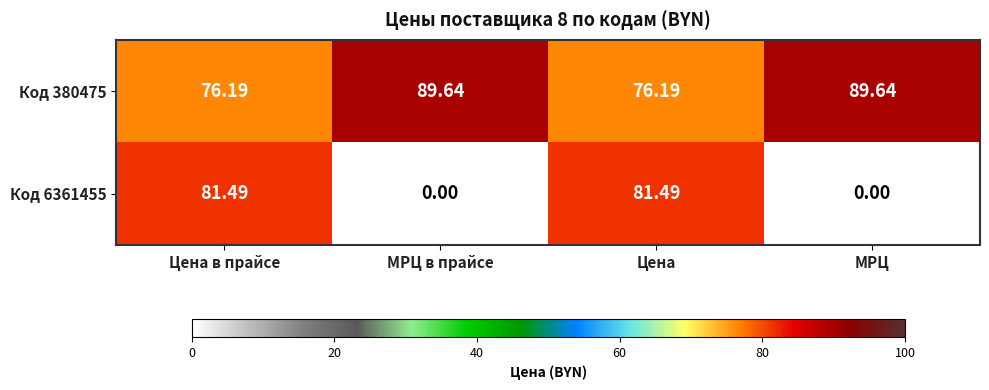

Rank the series by their average value, from lowest to highest.

Код 6361455, Код 380475